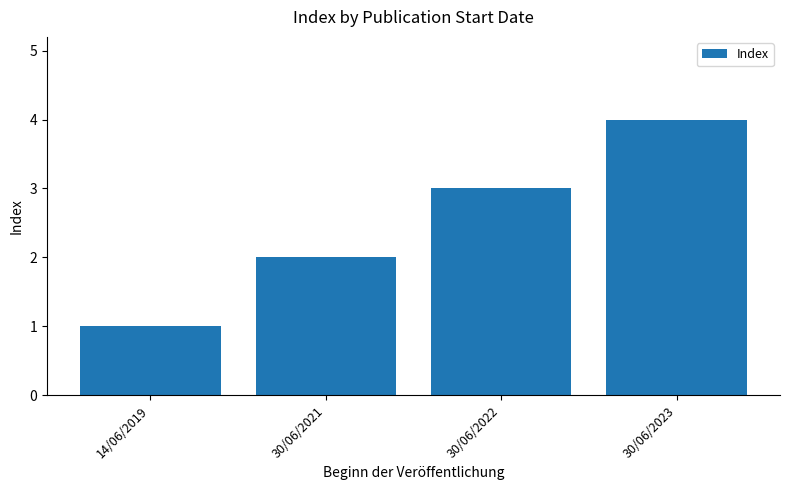

What value does the data have at 30/06/2022?

3